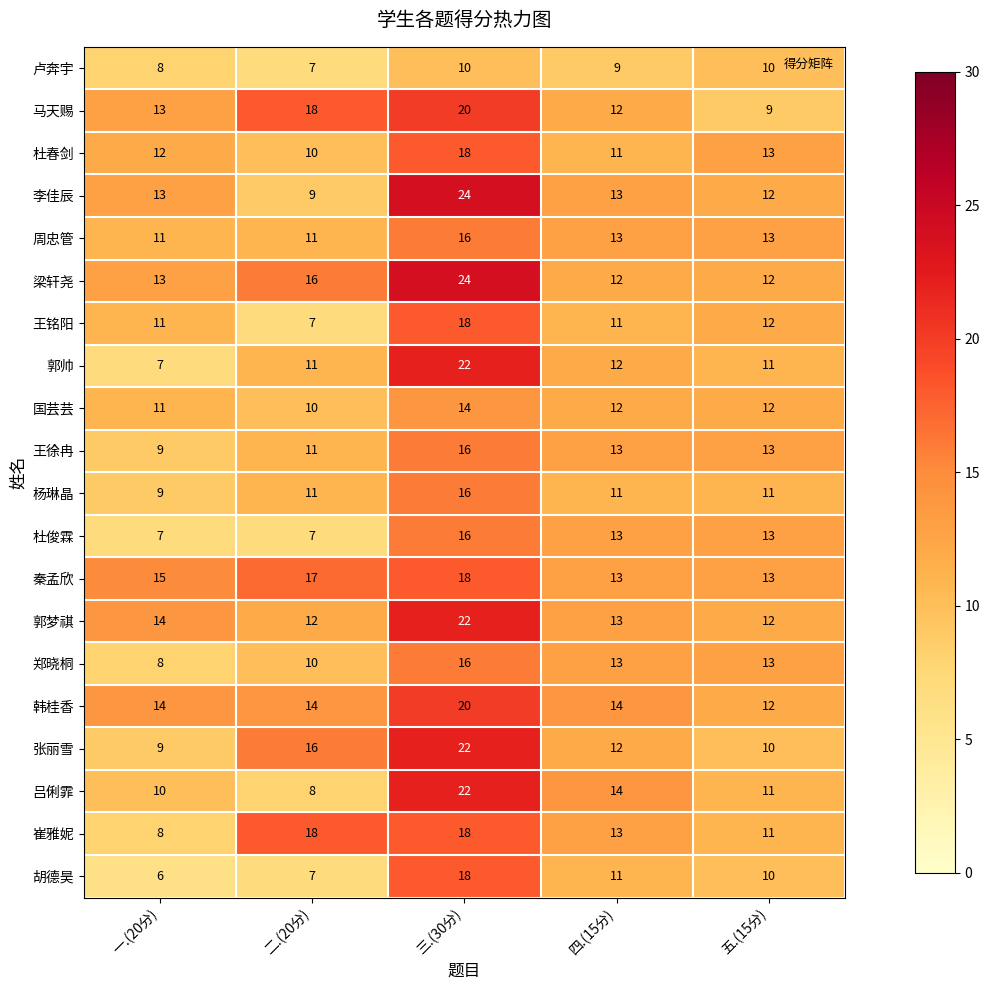

Count the number of data series in this chart.

20